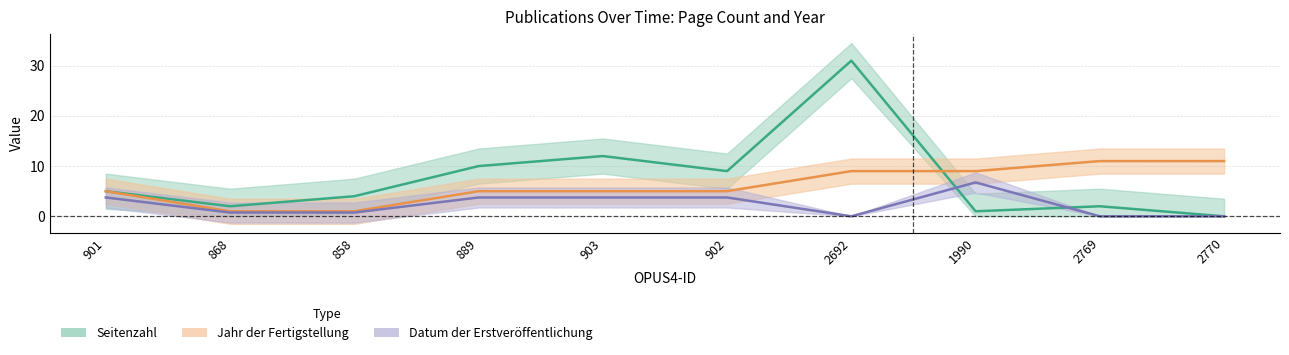

At which category does the chart reach its peak across all series?

2692